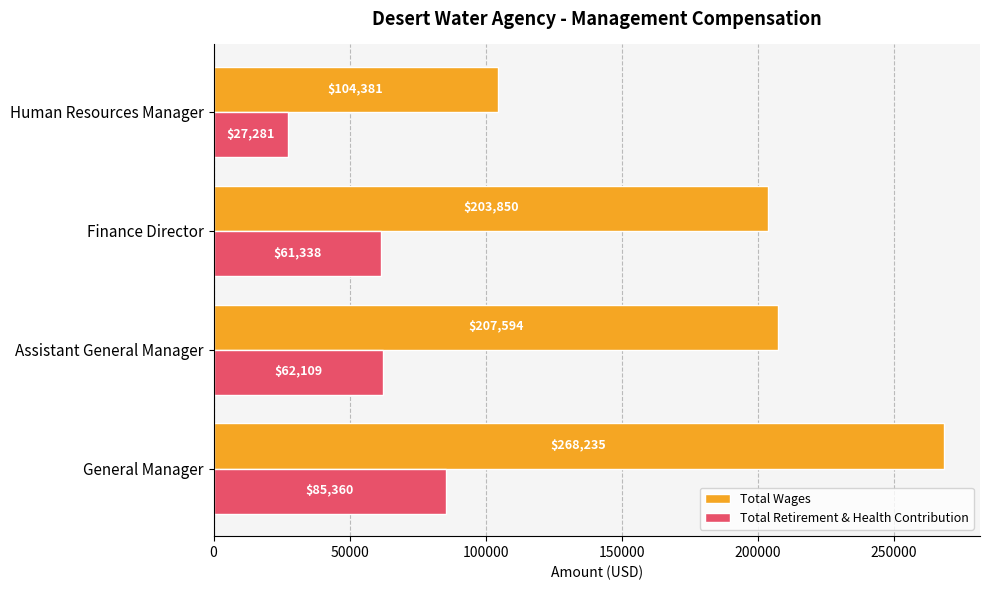

What is the total value across all series at General Manager?

353595